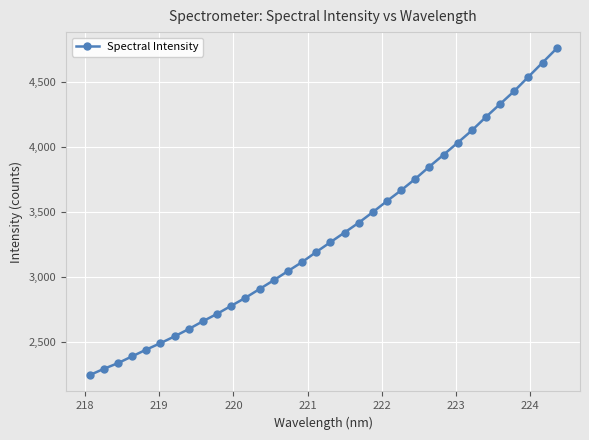

What is the difference between the second highest and second lowest values?

2361.5